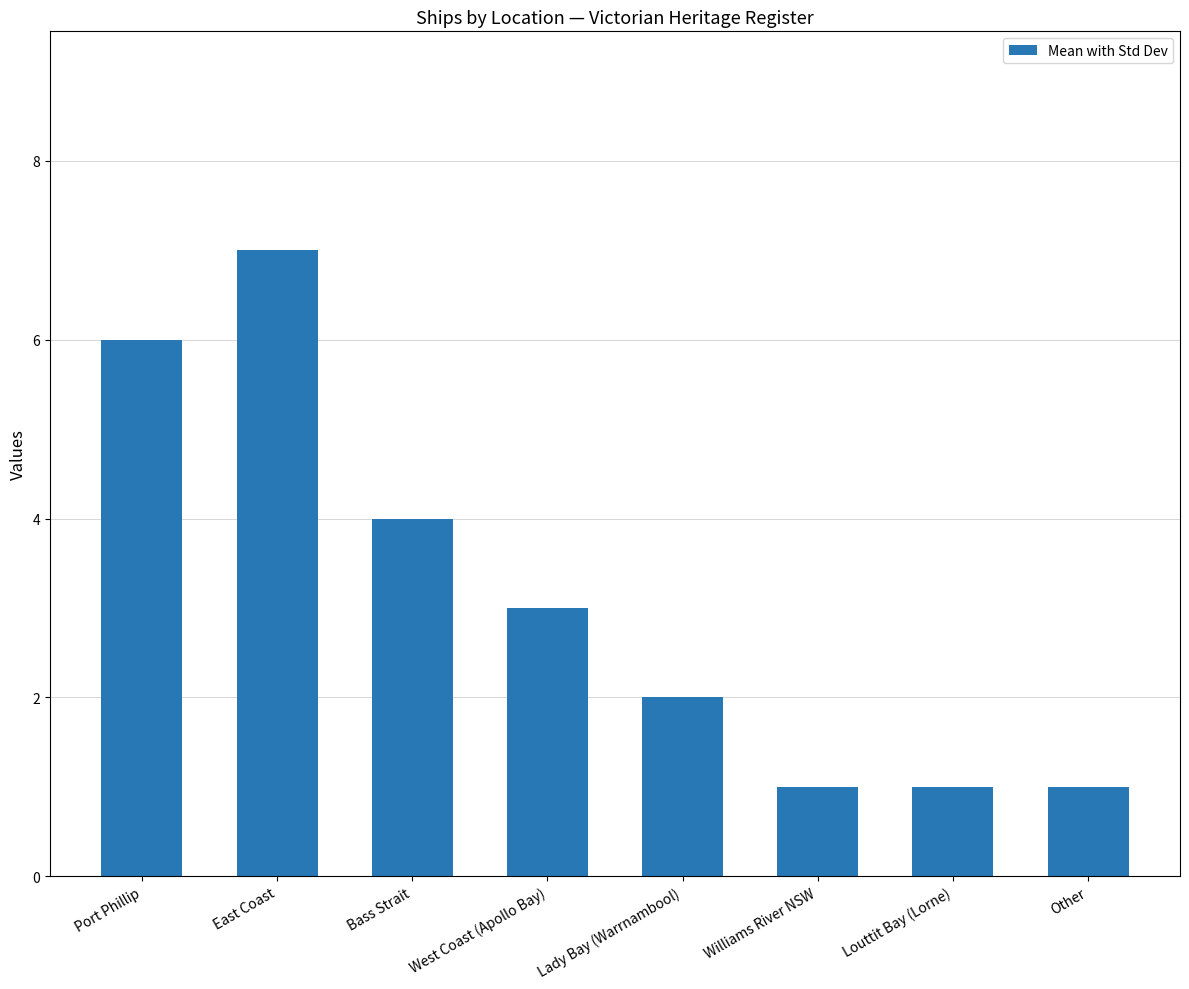

Is it true that the value at Bass Strait is 4?

True